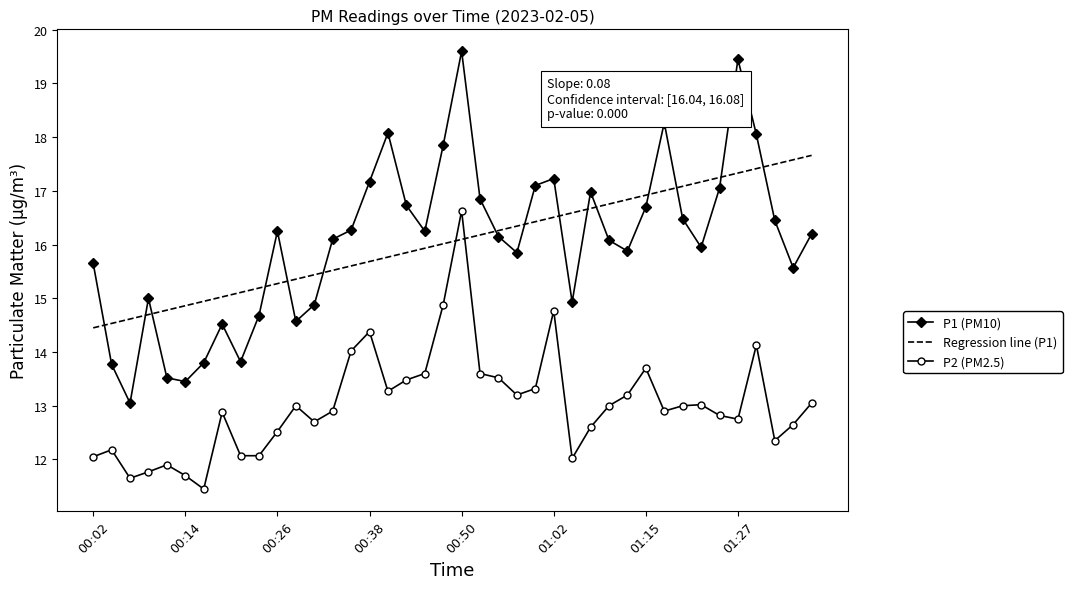

How many intersections are there between P1 (PM10) and Regression line (P1)?

15